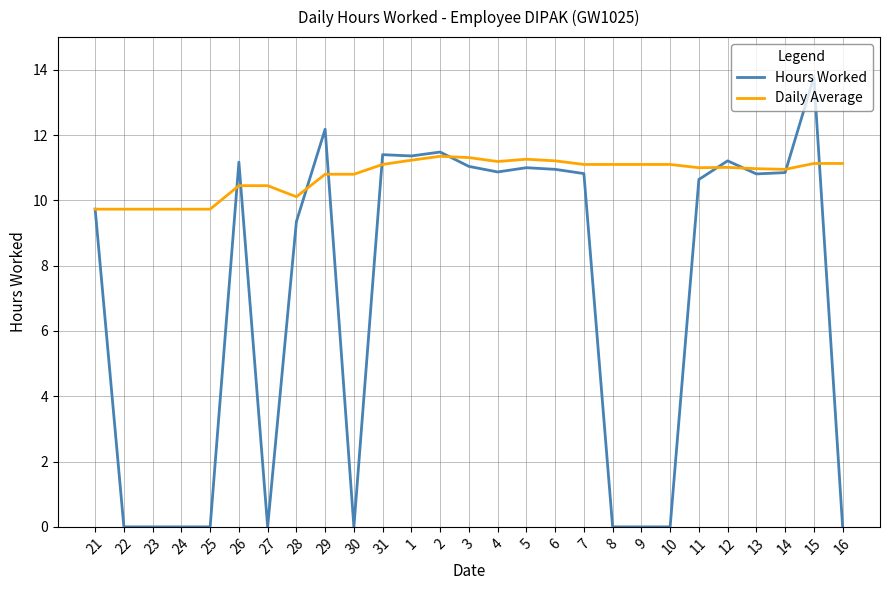

What is the total value across all series at 12?

22.2